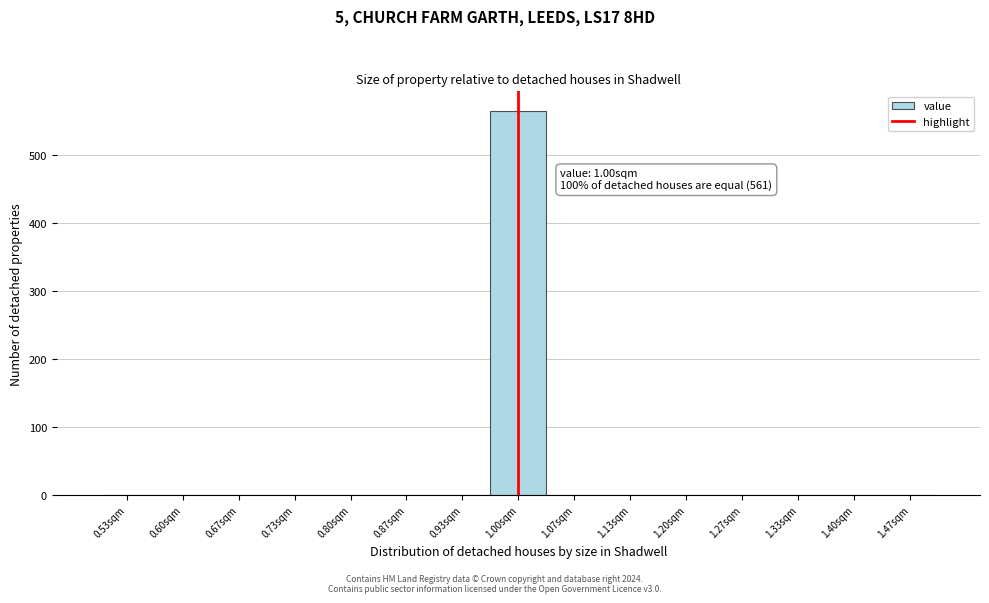

Over which range of the x-axis is the bar tallest?

0.97 to 1.03